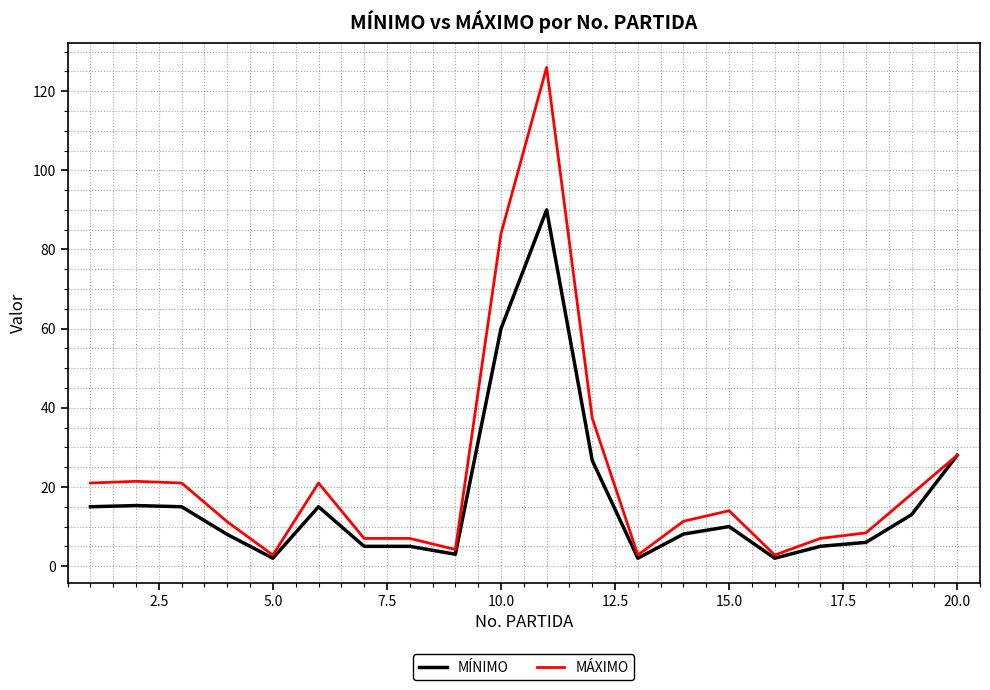

How many distinct data groups are displayed?

2